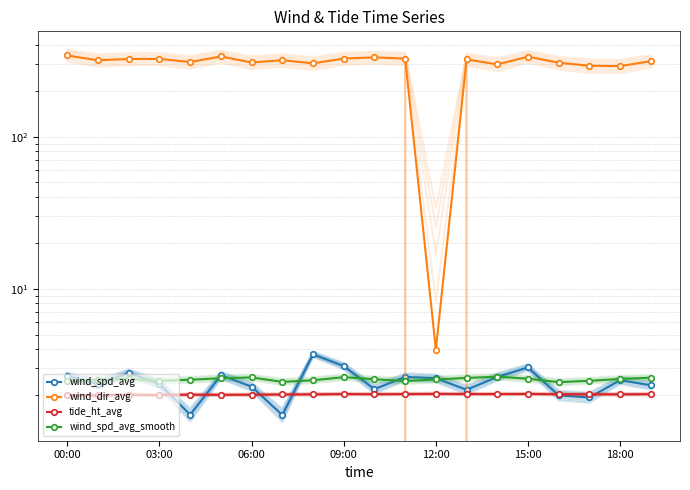

Between 18:00 and 19, which is larger?

19